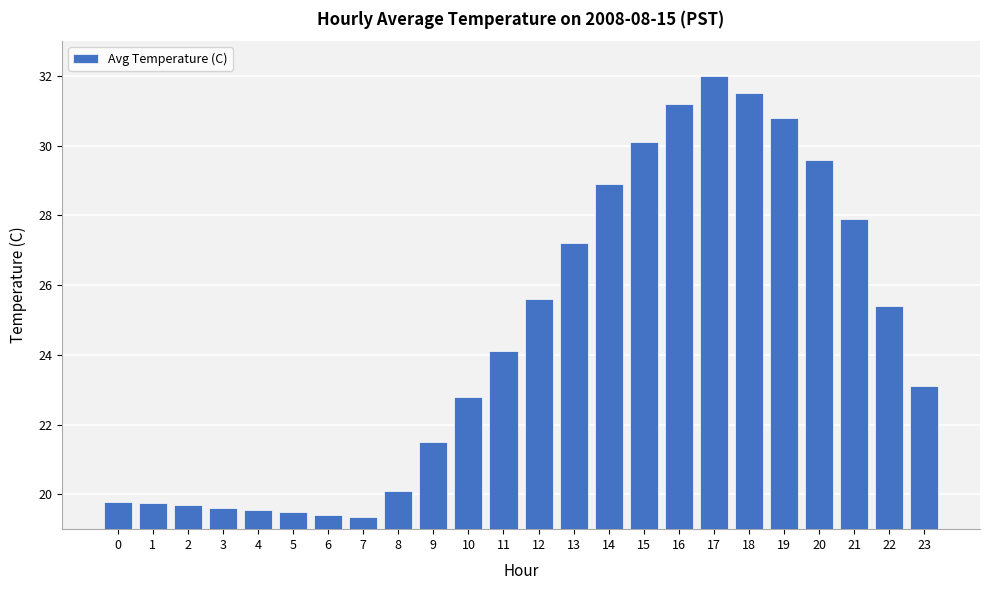

Reading right to left, transcribe all the data shown in this chart.

23.1	25.4	27.9	29.6	30.8	31.5	32.0	31.2	30.1	28.9	27.2	25.6	24.1	22.8	21.5	20.1	19.3	19.4	19.5	19.6	19.6	19.7	19.8	19.8